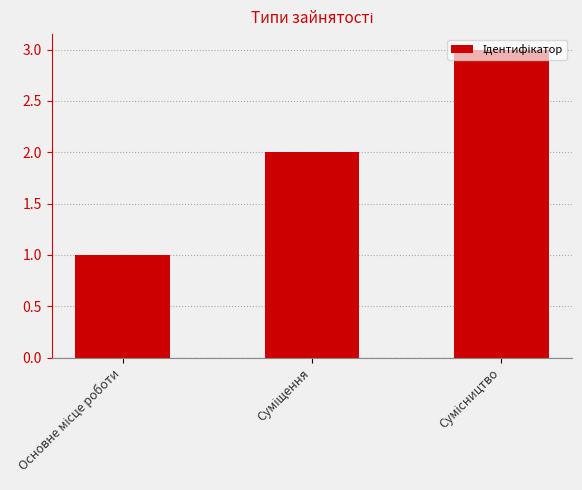

How many categories are shown in the chart?

3